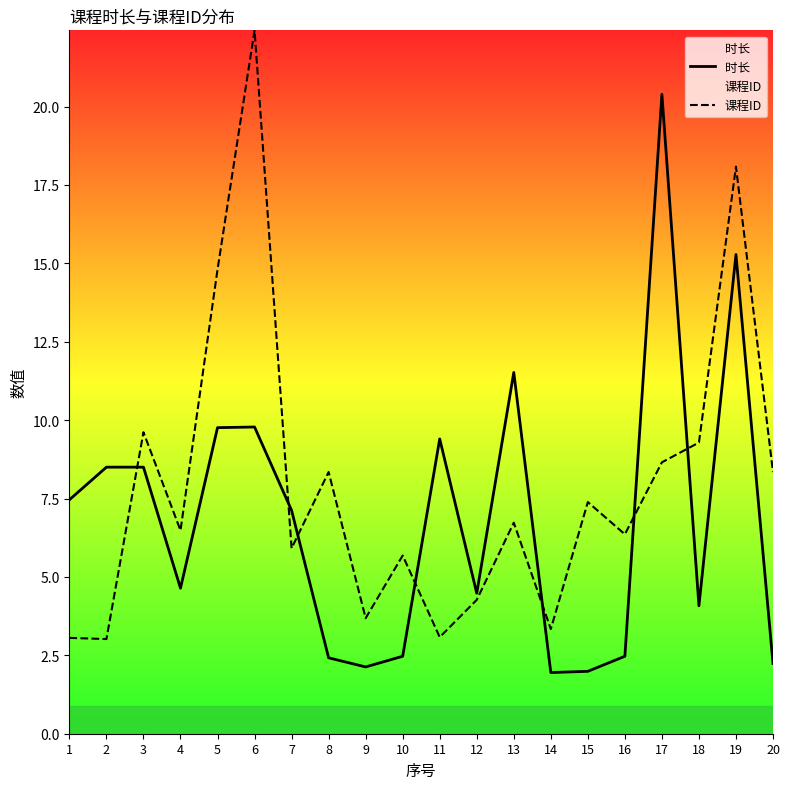

What value does the 时长 series have at 8?

2.4